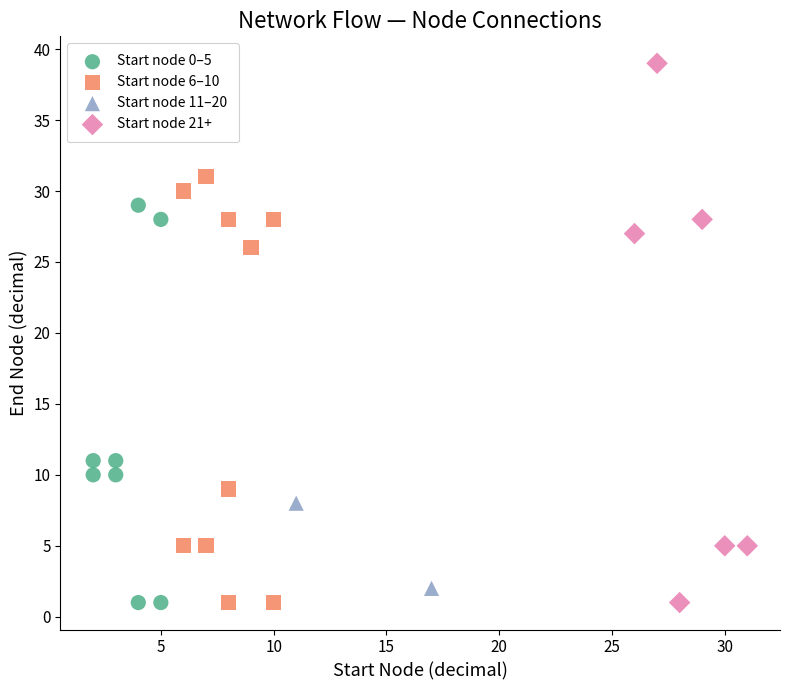

What are all the series names shown in the legend?

Start node 0–5, Start node 6–10, Start node 11–20, Start node 21+